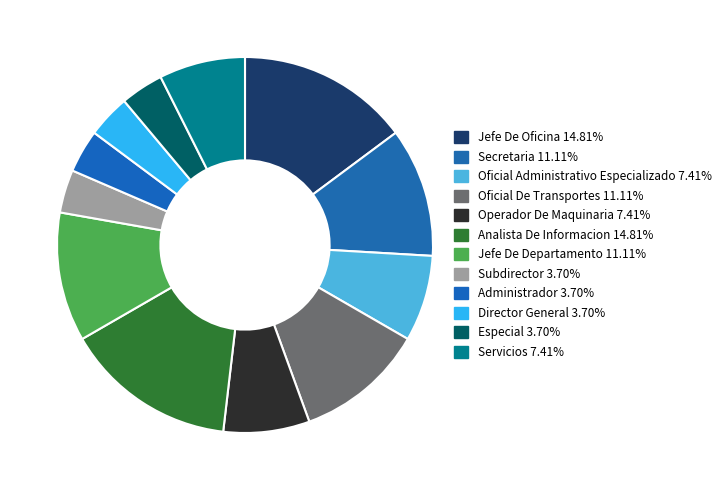

Which category has the biggest portion of the pie?

Jefe De Oficina